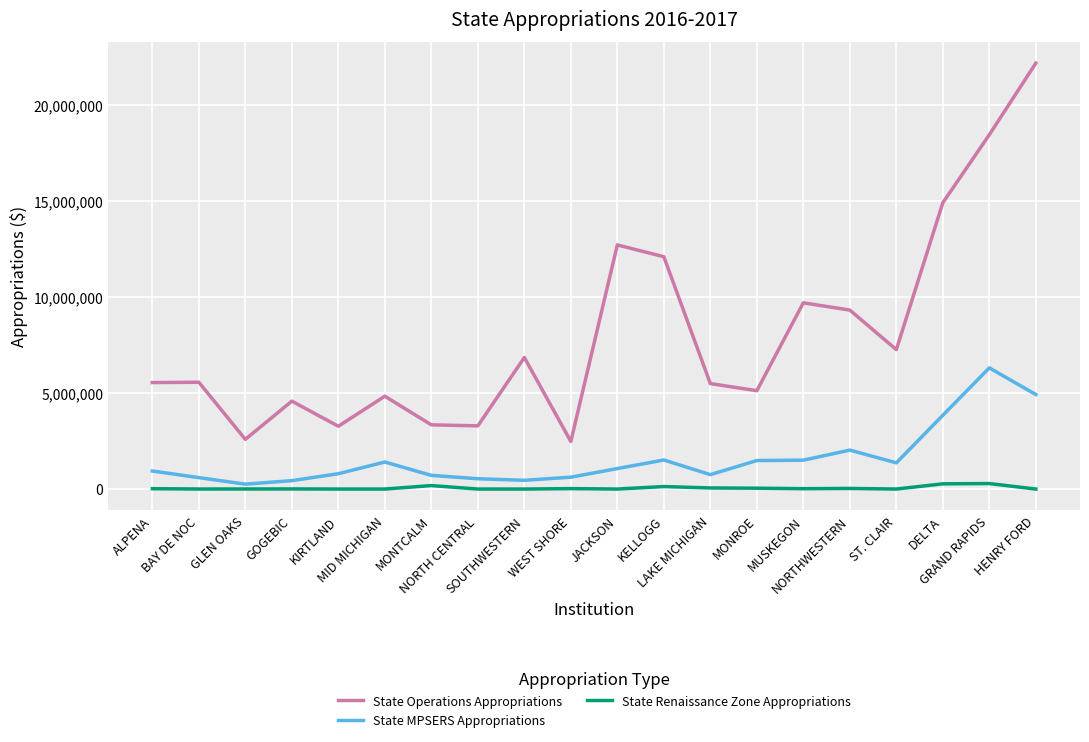

True or false: State Operations Appropriations and State Renaissance Zone Appropriations intersect in this chart.

False